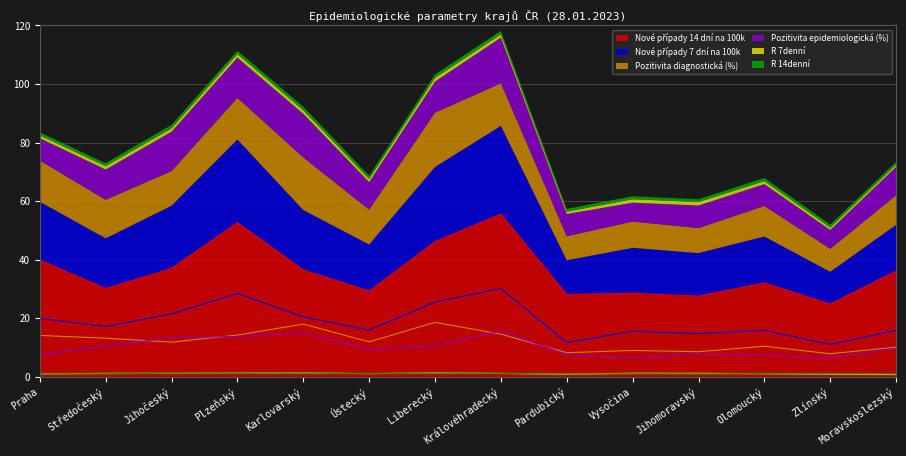

Where is the first local minimum for Pozitivita diagnostická (%)?

Jihočeský